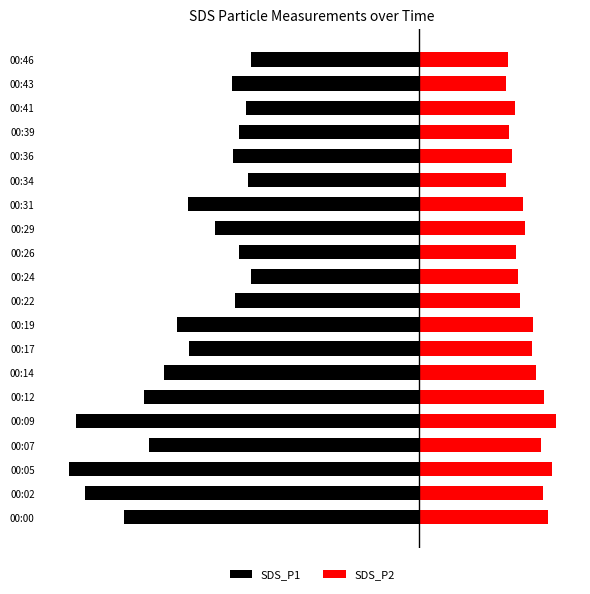

At how many categories does at least one series exceed -28?

20